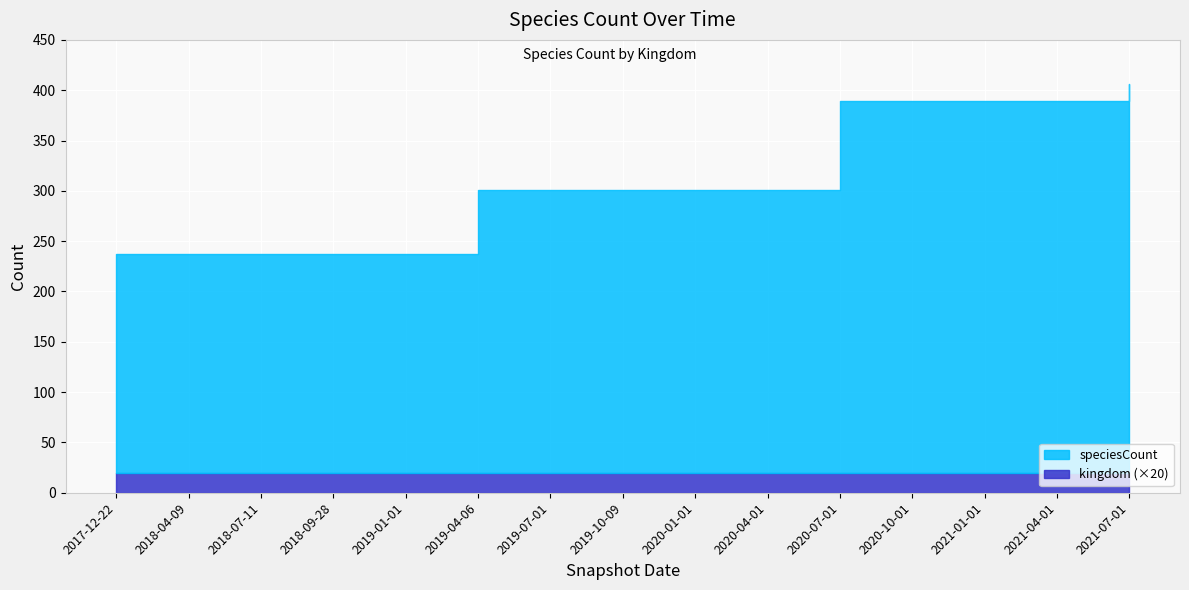

At which category is the sum across all series the highest?

2021-07-01